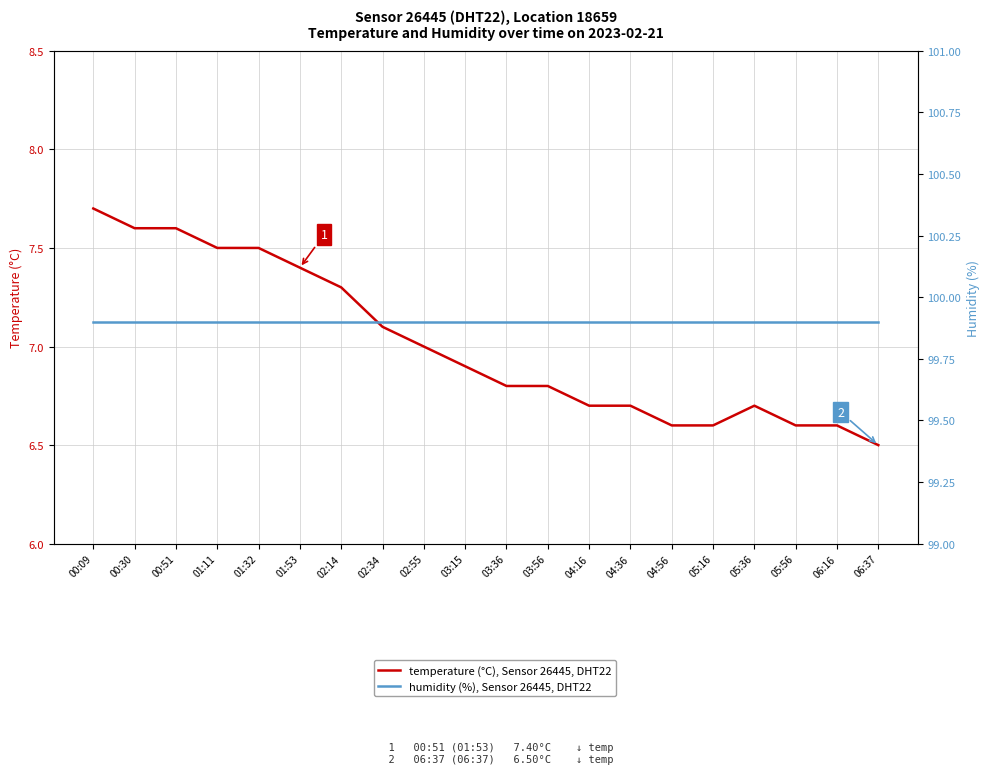

What is the difference between the maximum and minimum values in the temperature (°C), Sensor 26445, DHT22 series?

1.2